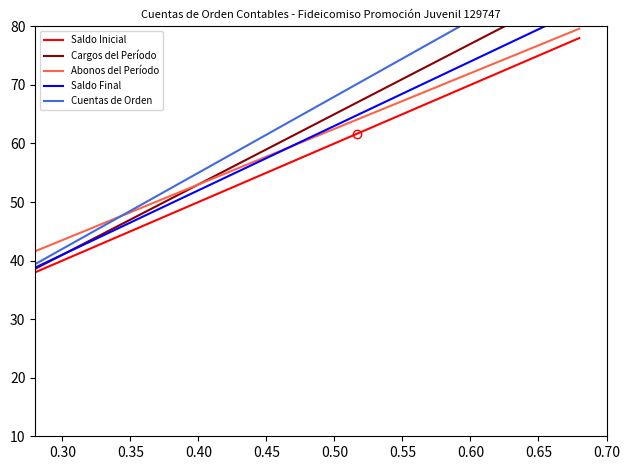

True or false: Abonos del Período and Saldo Inicial intersect in this chart.

False